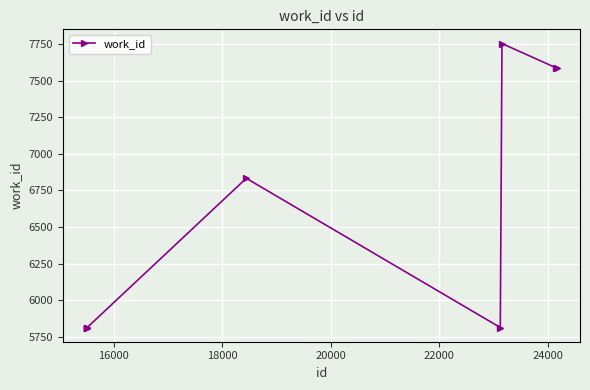

Reading right to left, extract all data points from this chart.

7587	7587	7754	5813	6833	5813	5813	5813	5813